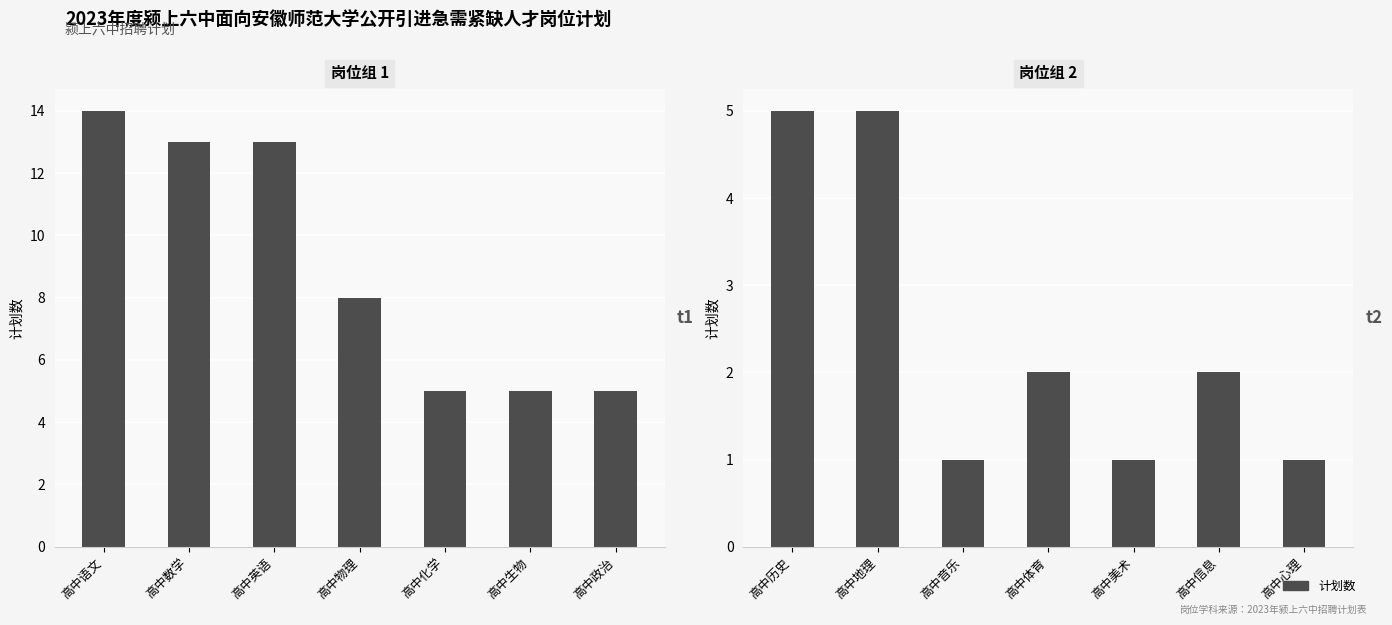

The value at 高中心理 is 2. True or false?

False